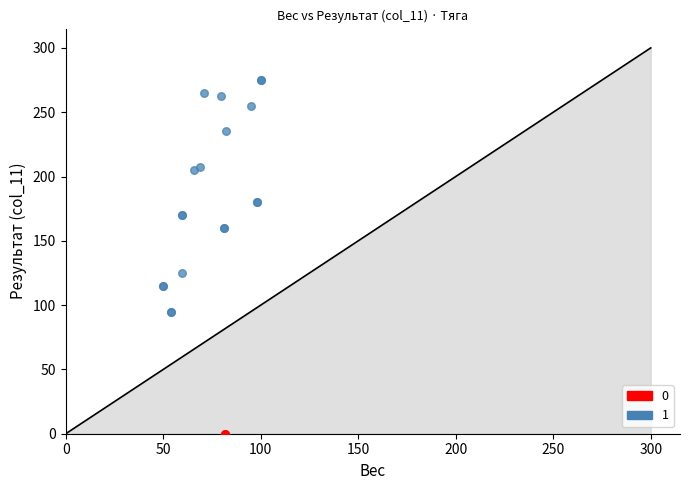

Which series contains the highest Y value?

1